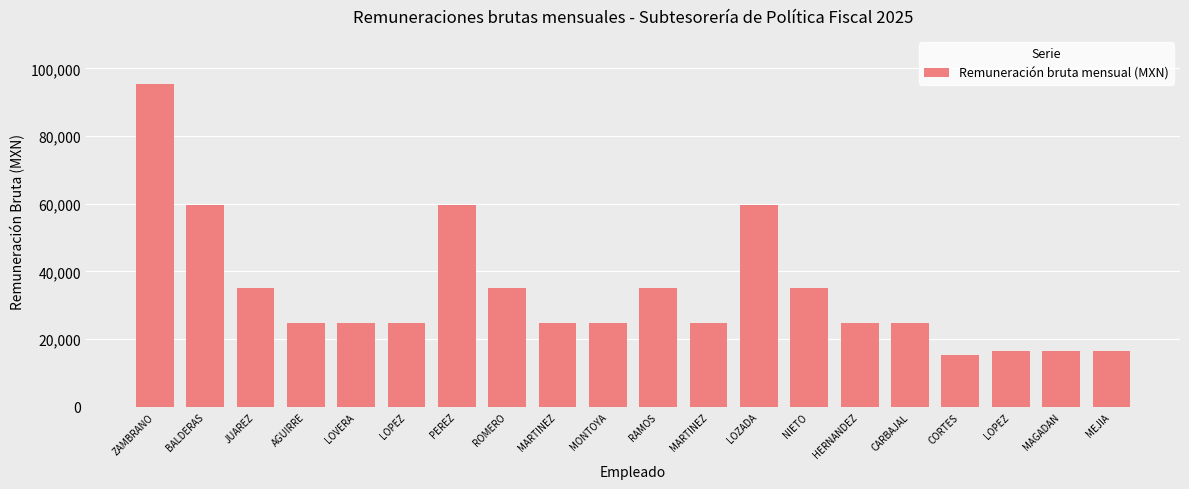

How many bars are there in total?

20